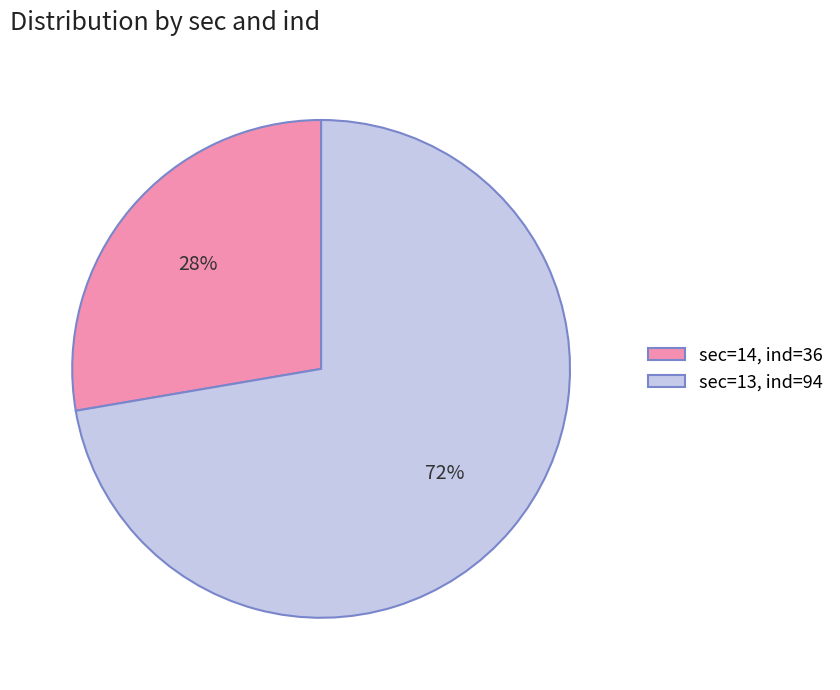

Count the number of slices in the pie.

2